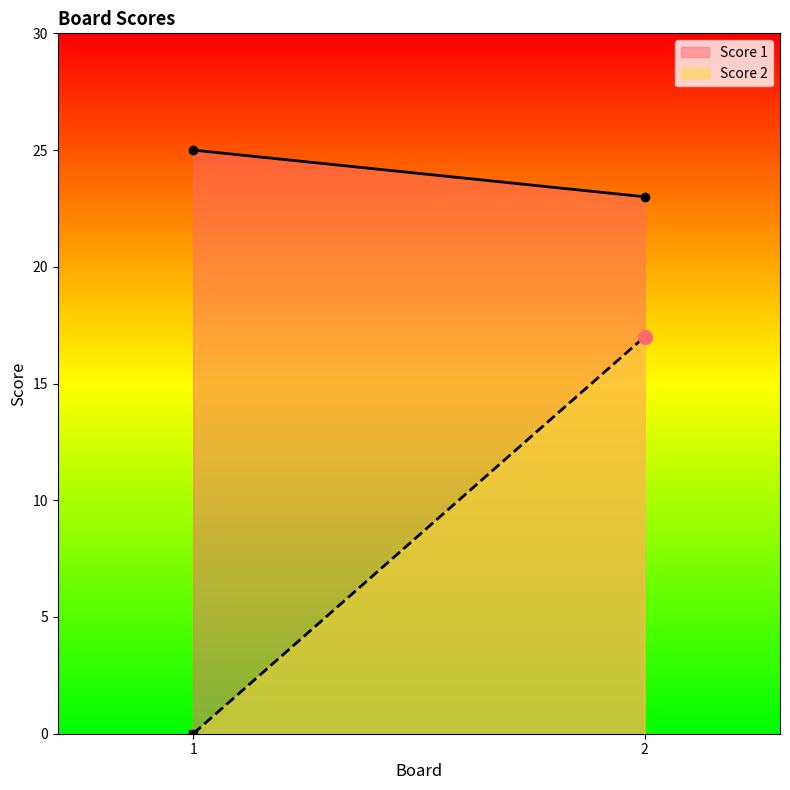

Which series changed the most between 1 and 2?

Score 2